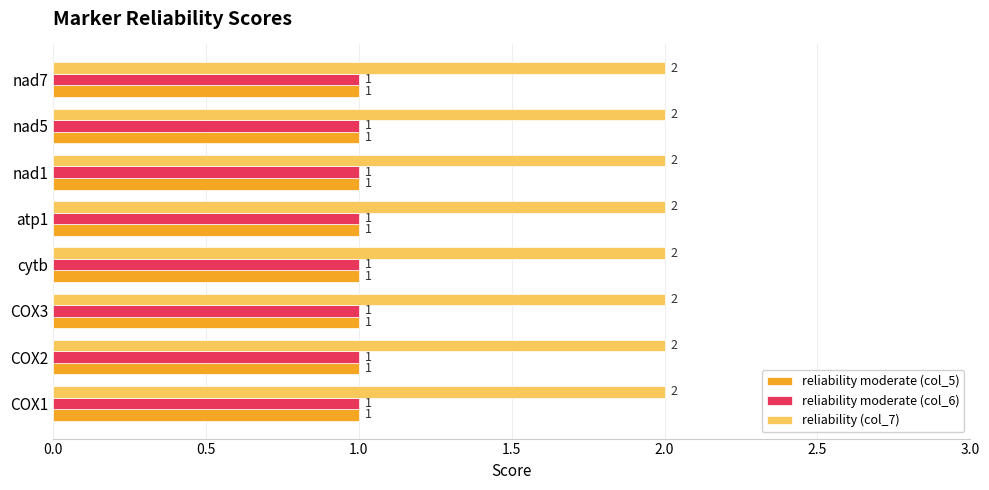

True or false: reliability moderate (col_6) has a value of 1 at COX3.

True